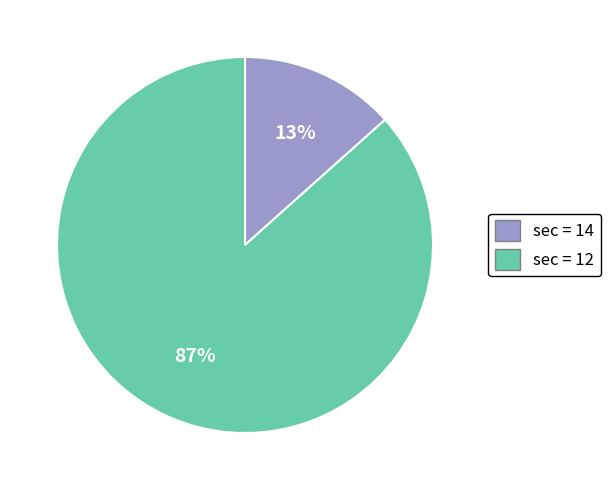

To the nearest percent, what is the average slice percentage?

50%